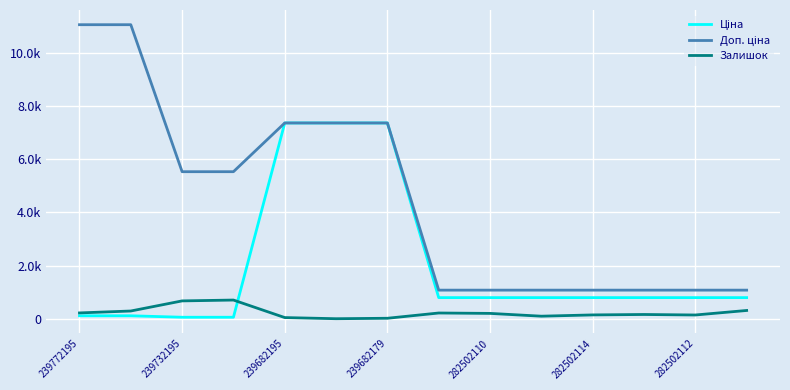

Does the chart have visible grid lines?

Yes